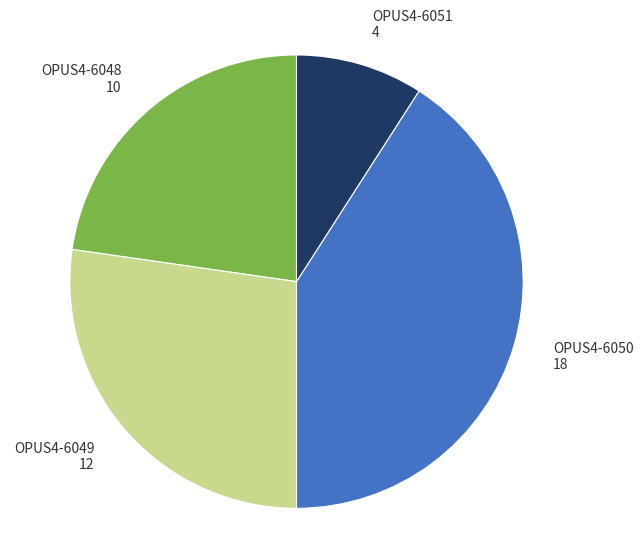

The OPUS4-6048 slice represents 23% of the pie. True or false?

True